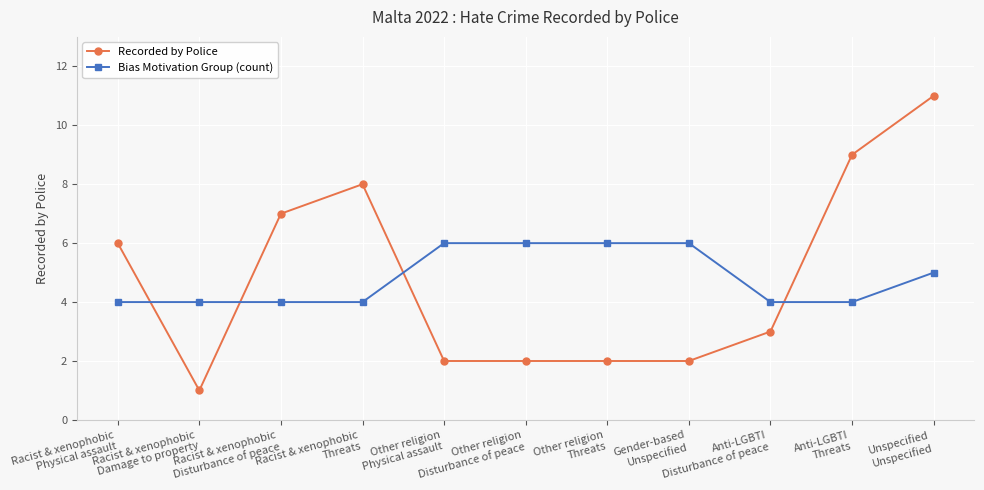

How many distinct data groups are displayed?

2